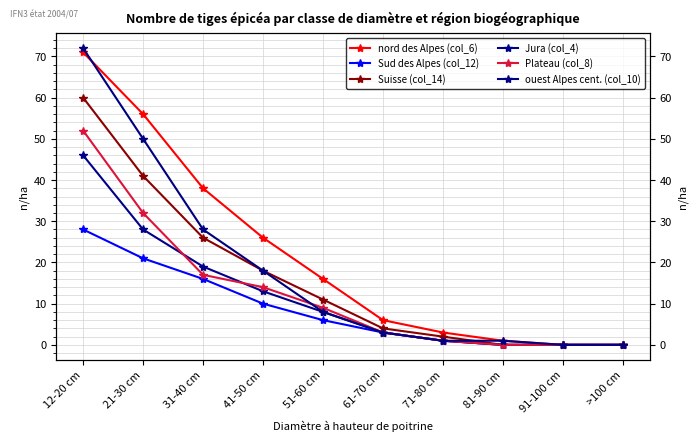

What position from the right is 21-30 cm?

9